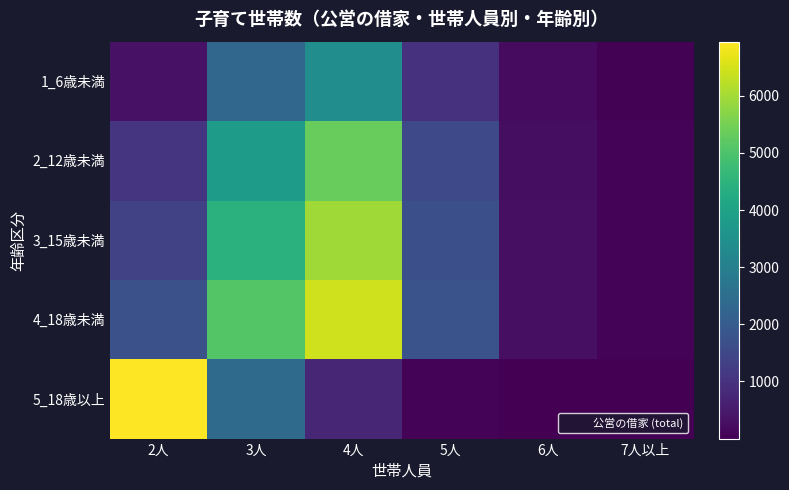

List the series in order of their overall mean, highest first.

4_18歳未満, 3_15歳未満, 2_12歳未満, 5_18歳以上, 1_6歳未満